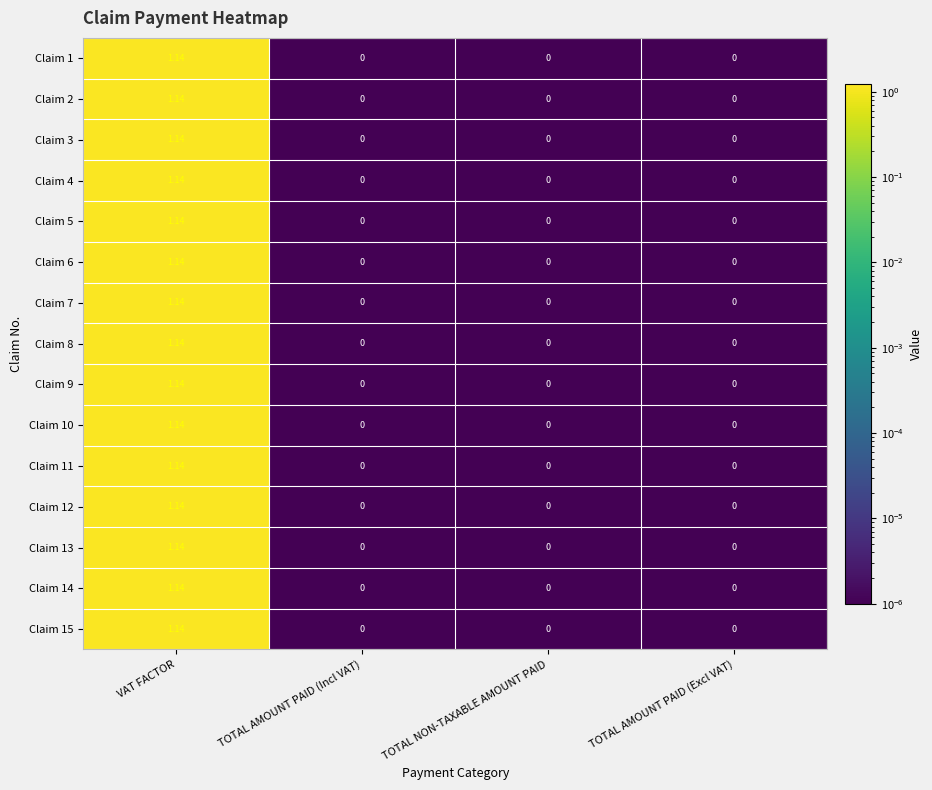

Which label corresponds to the largest value in the chart?

VAT FACTOR